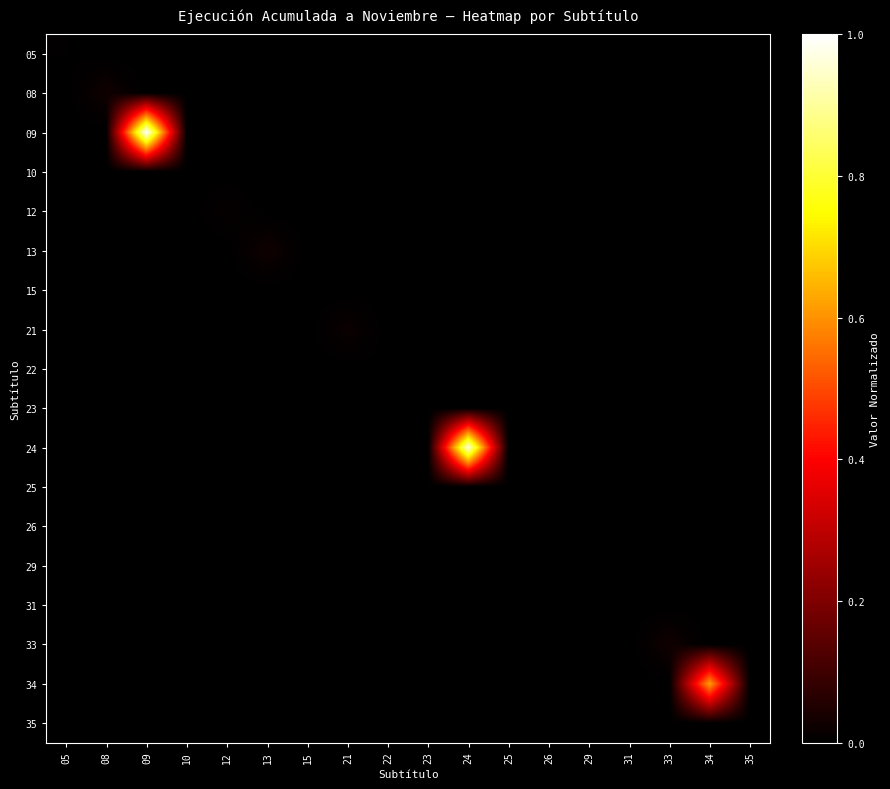

Rank the series at 35 from lowest to highest value.

05, 08, 09, 10, 12, 13, 15, 21, 22, 23, 24, 25, 26, 29, 31, 33, 34, 35